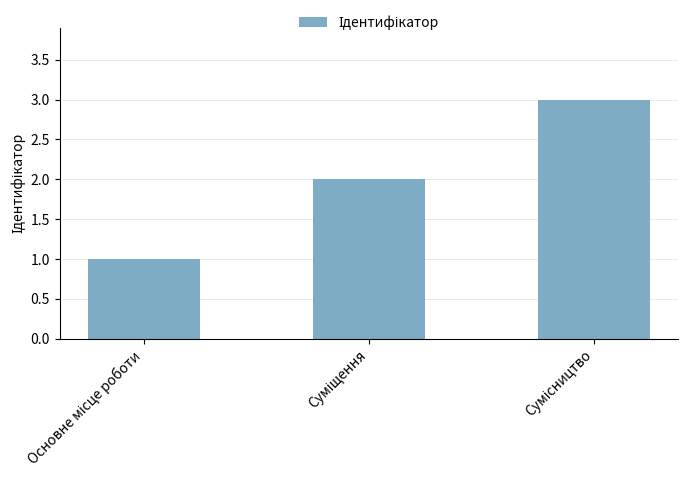

What is the greatest value displayed?

3